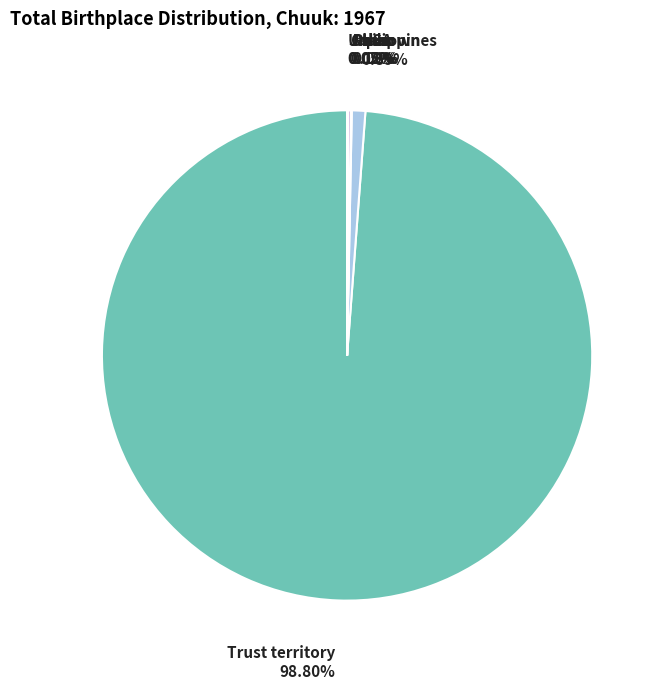

Is there any slice that represents more than half of the pie?

Yes